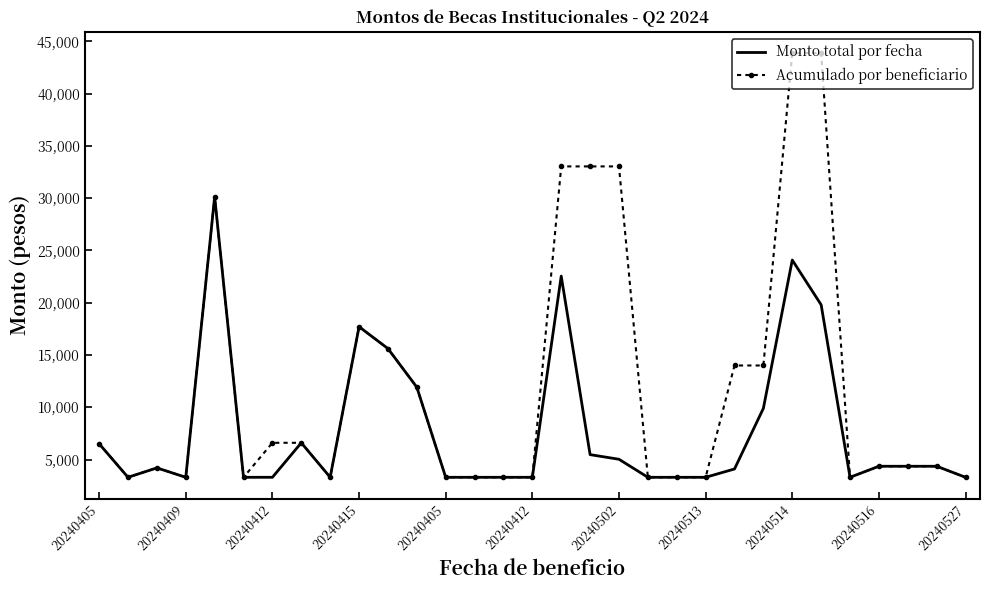

What is the minimum value for Monto total por fecha?

3300.5